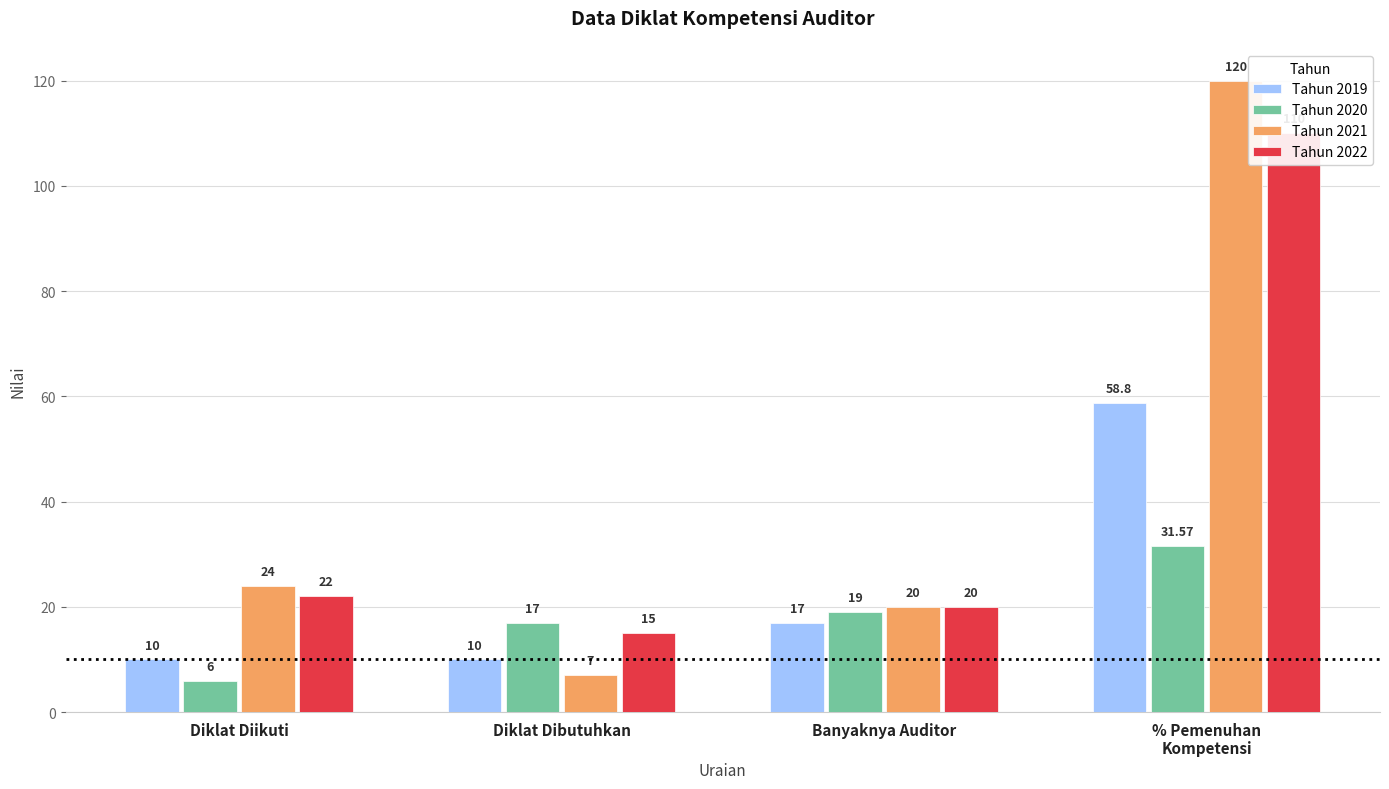

List the labels in order of Tahun 2019 value, smallest first.

Diklat Diikuti, Diklat Dibutuhkan, Banyaknya Auditor, % Pemenuhan
Kompetensi